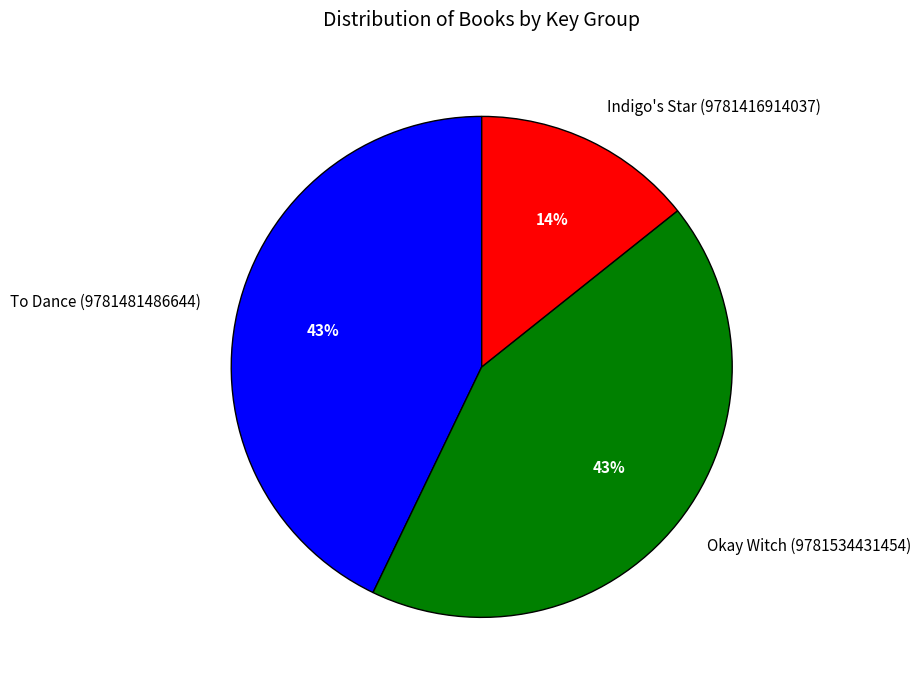

To the nearest percent, what is the difference between the largest and smallest slice percentages?

29%